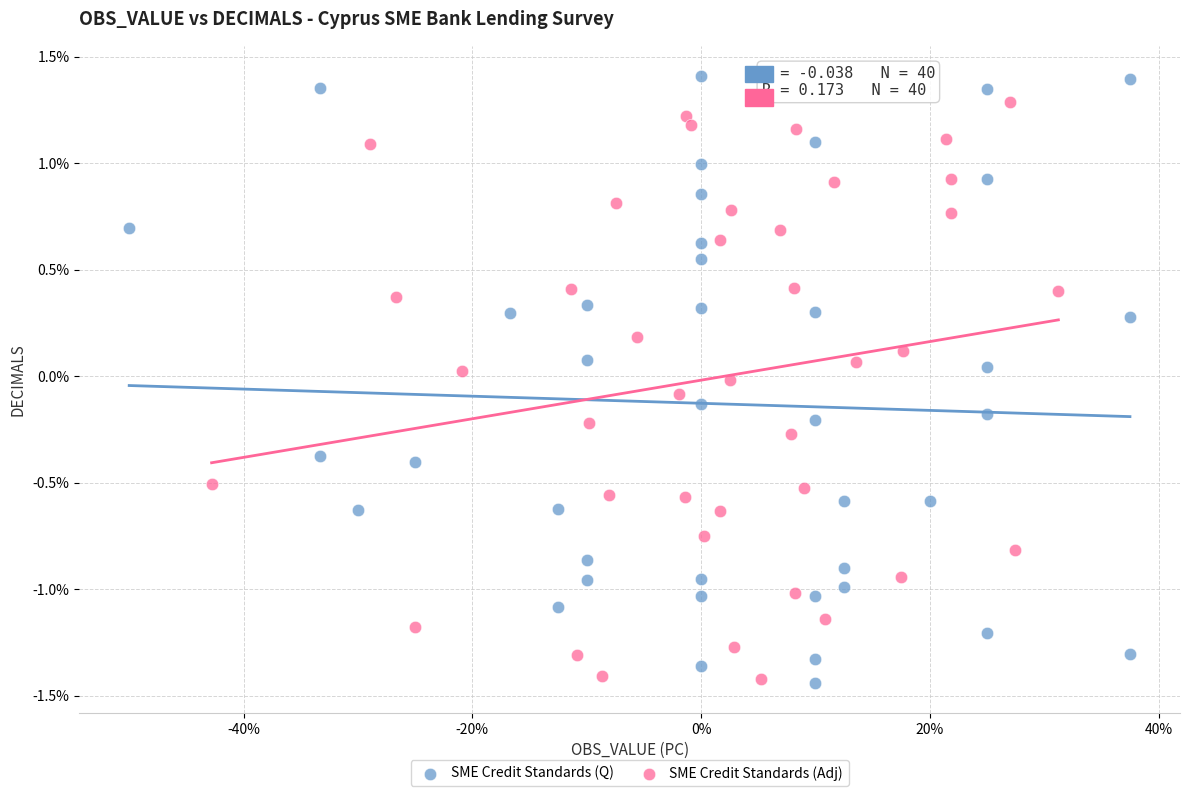

Which series has the widest spread of Y values?

SME Credit Standards (Q)